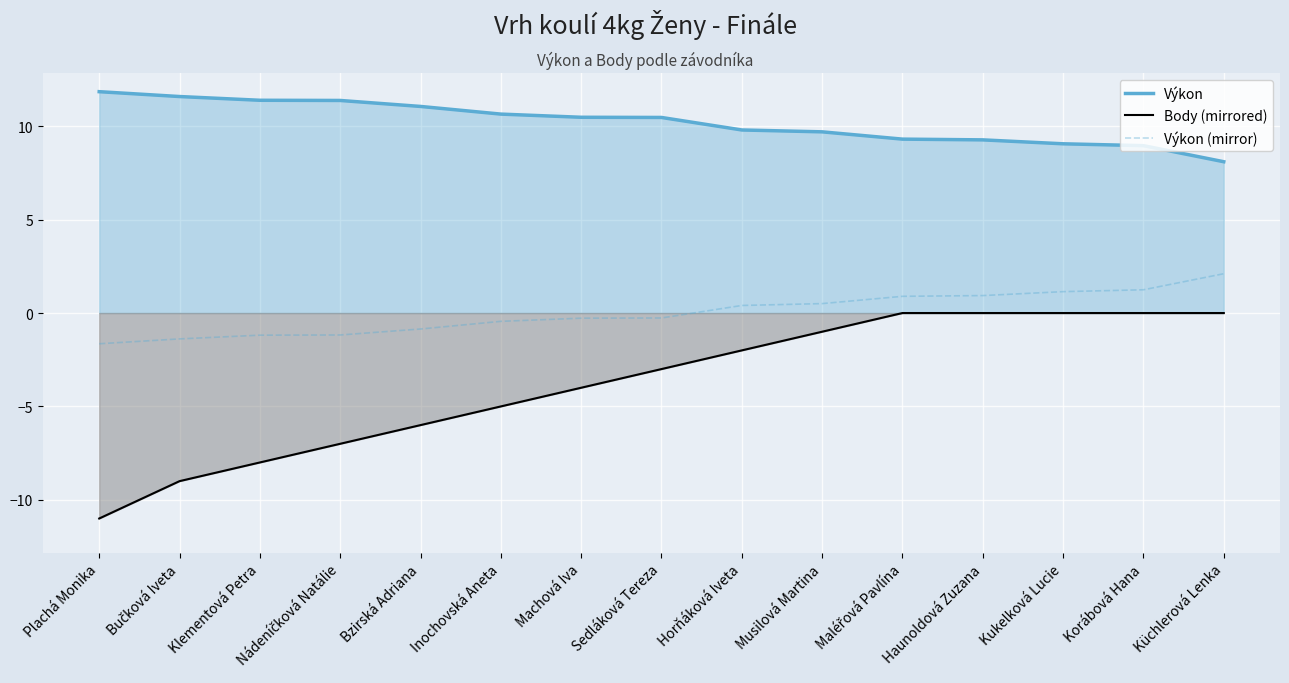

True or false: Výkon and Body (mirrored) intersect in this chart.

False